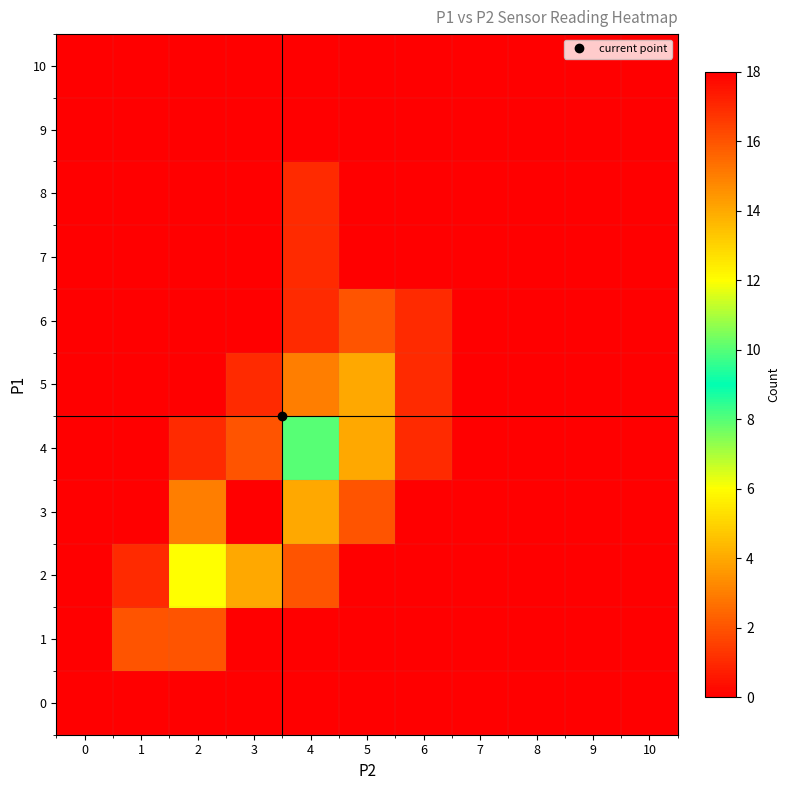

Which has a higher value, 8 or 2?

8